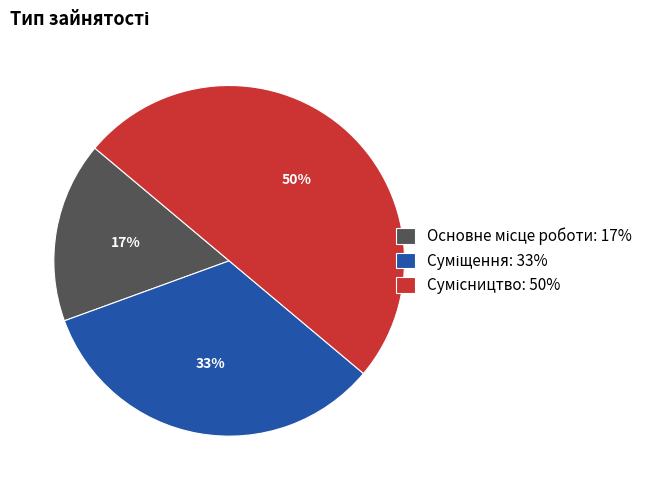

How many segments does this pie chart have?

3